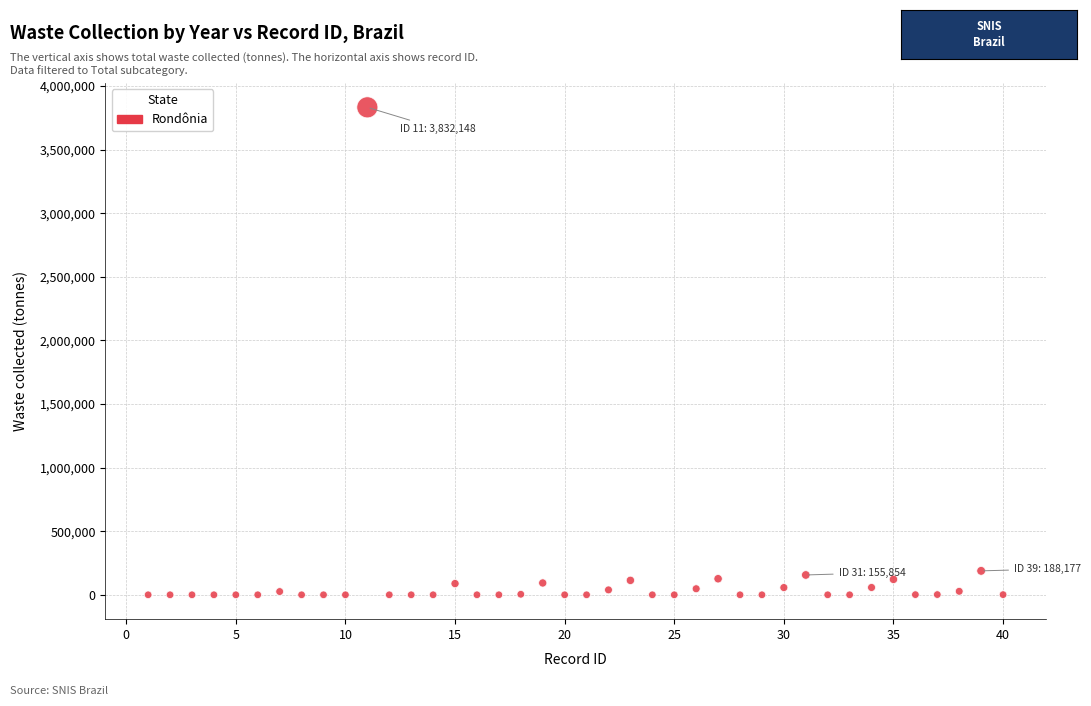

What is the range of Y values (max minus min)?

3832147.9